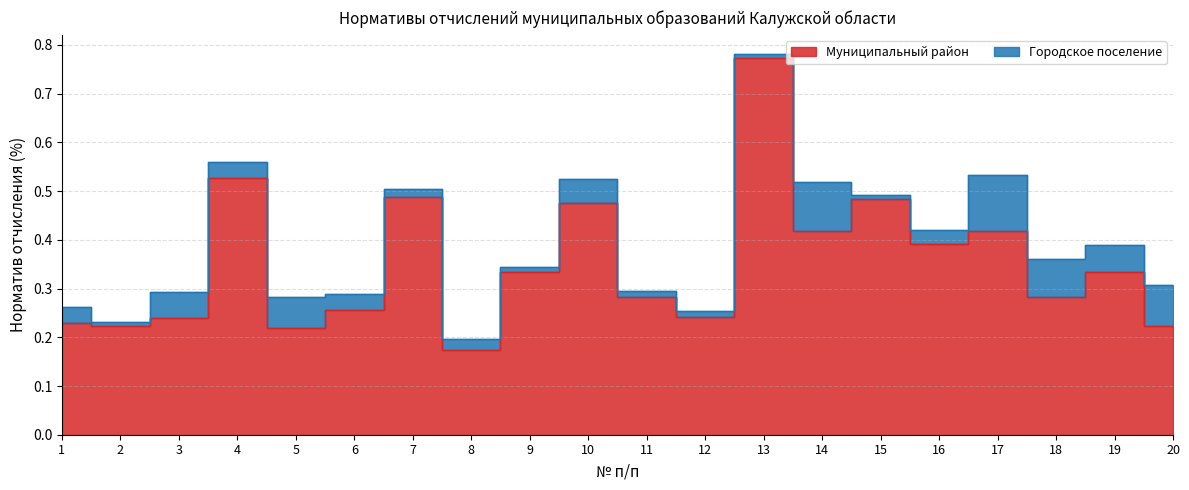

Which label corresponds to the largest value in the chart?

13